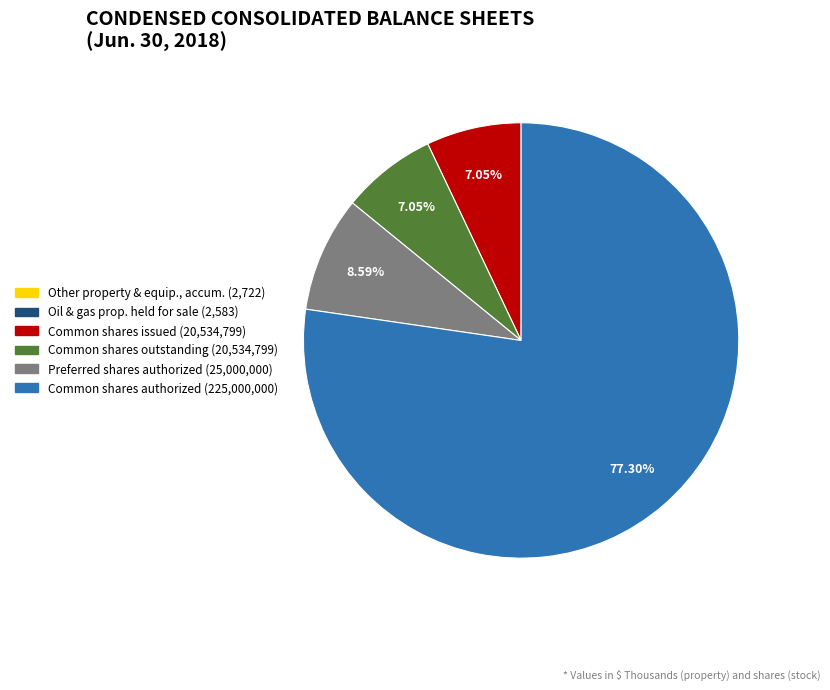

Is there a majority slice in this chart?

Yes